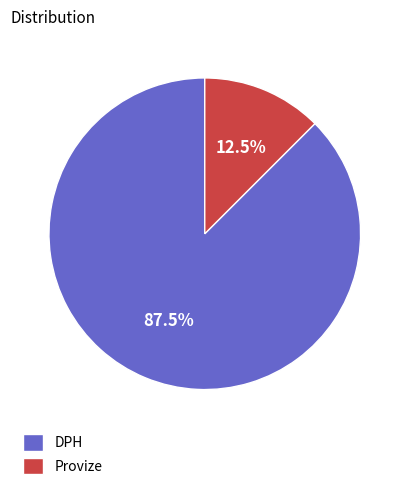

Rank the categories by value from lowest to highest.

Provize, DPH